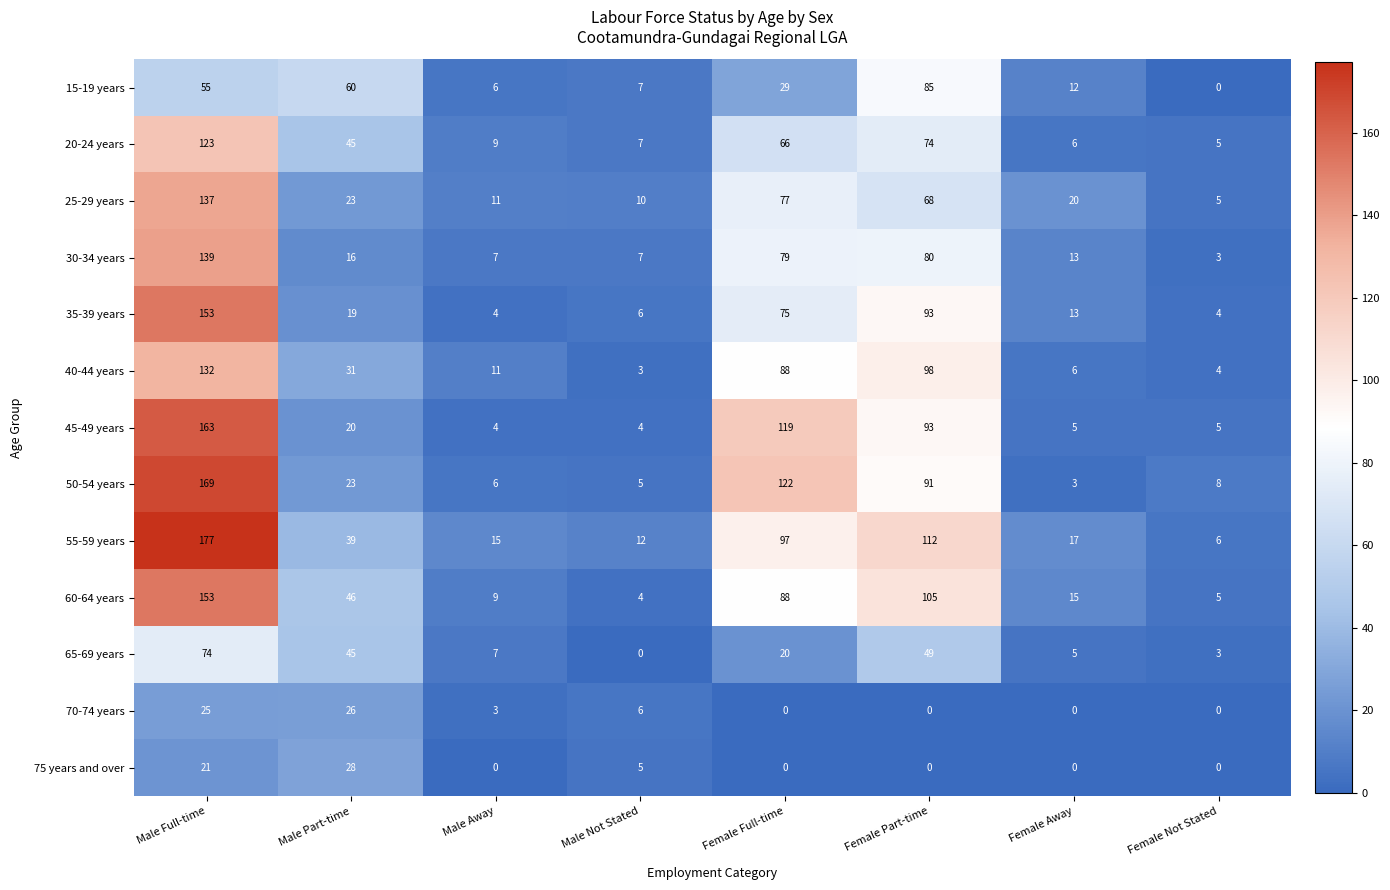

What is the average value of the 30-34 years series?

43